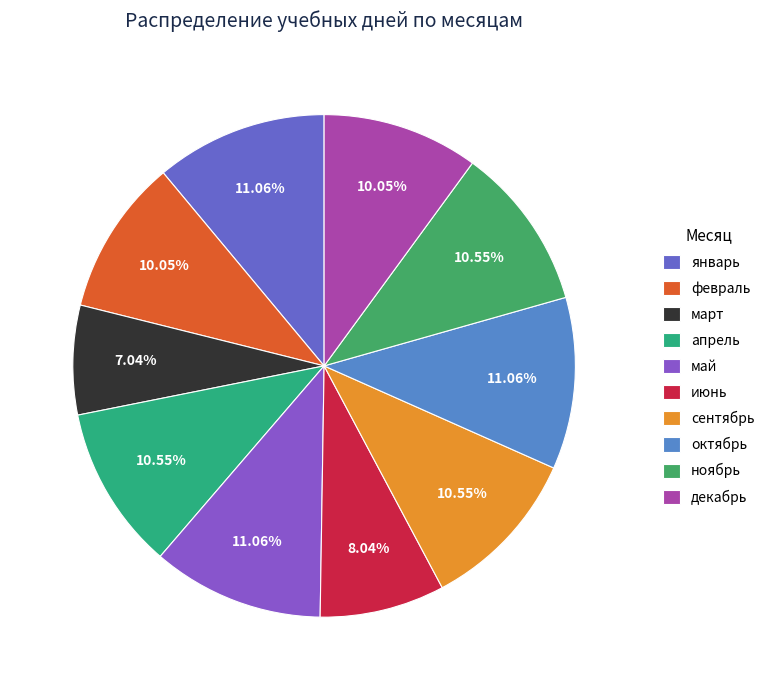

What is the total percentage of февраль and январь?

21.1%